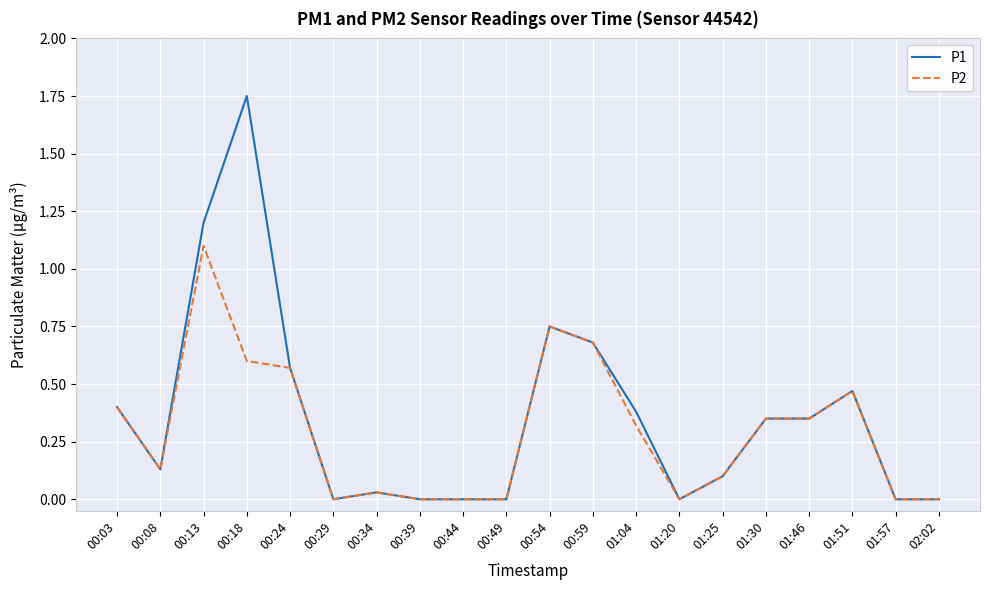

What position from the right is 02:02?

1